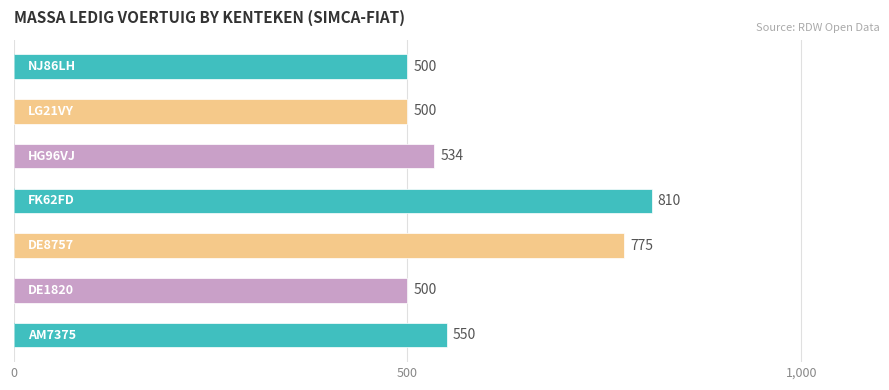

What is the average value?

596